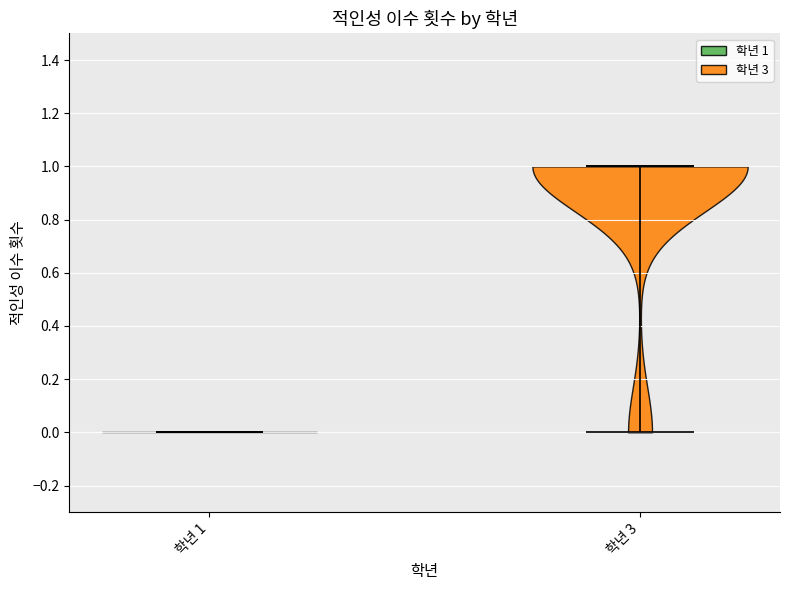

Which violin has the lowest median line?

학년 1